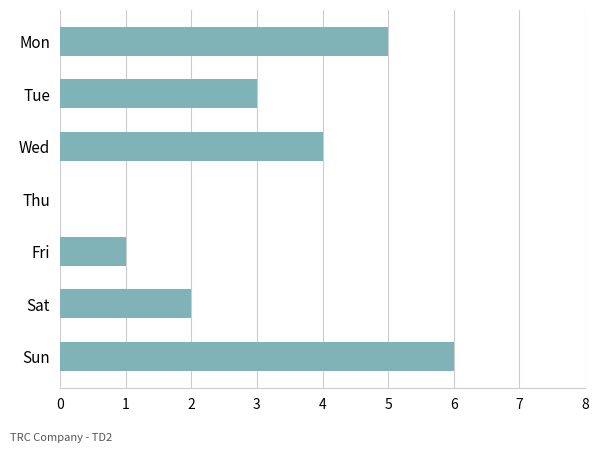

How many categories are shown in the chart?

7